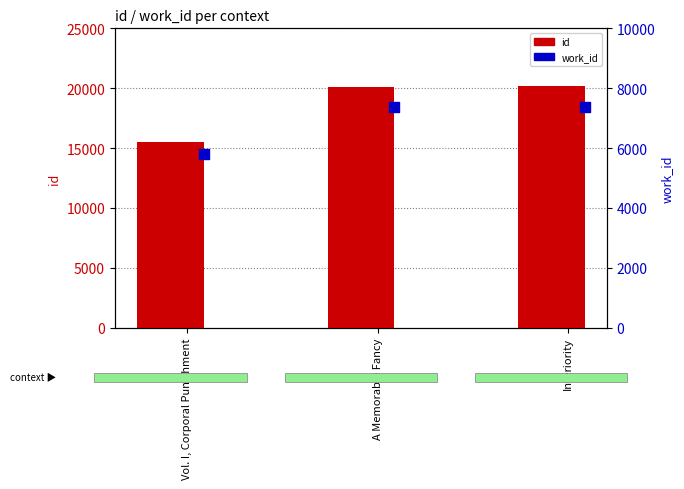

Which series reaches the minimum Y coordinate?

work_id